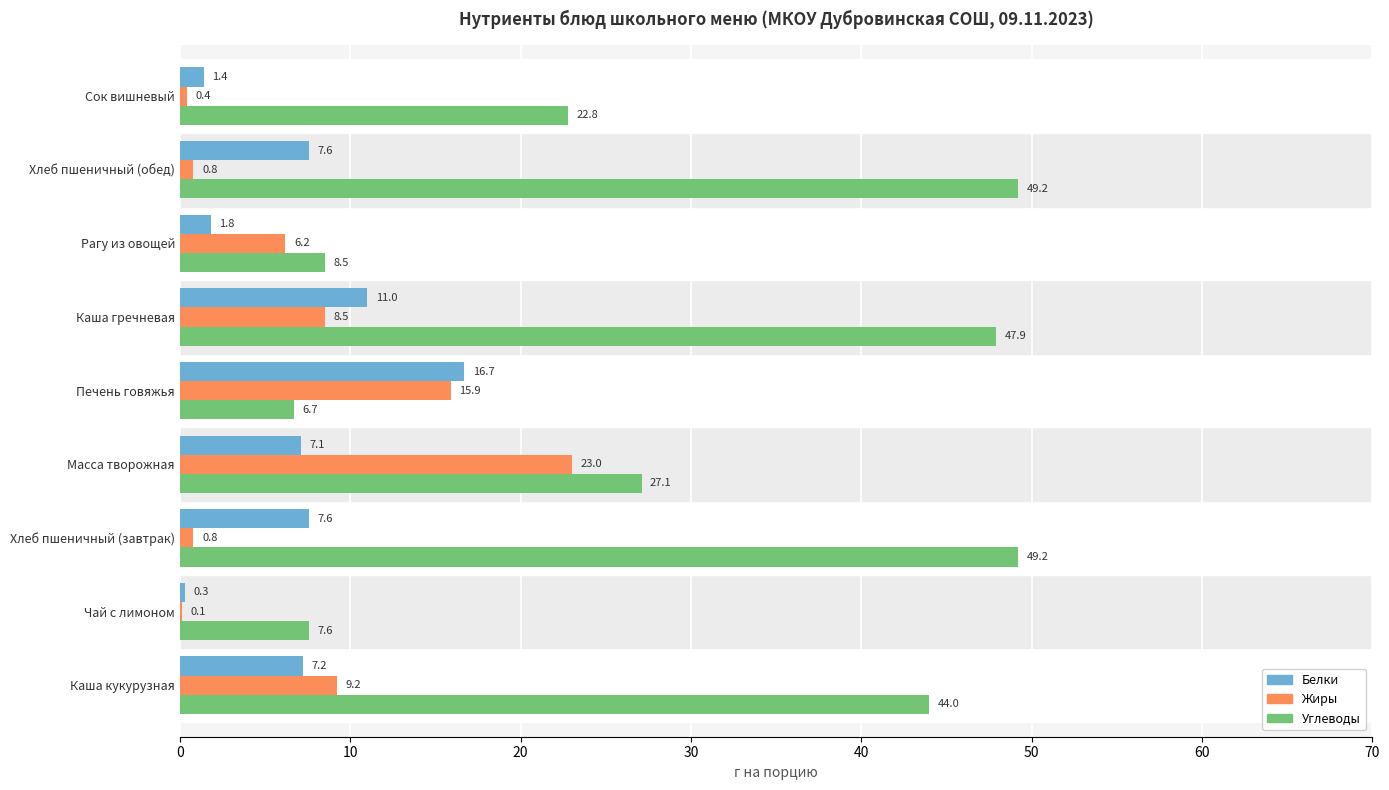

How many data points in Белки are above 7?

6